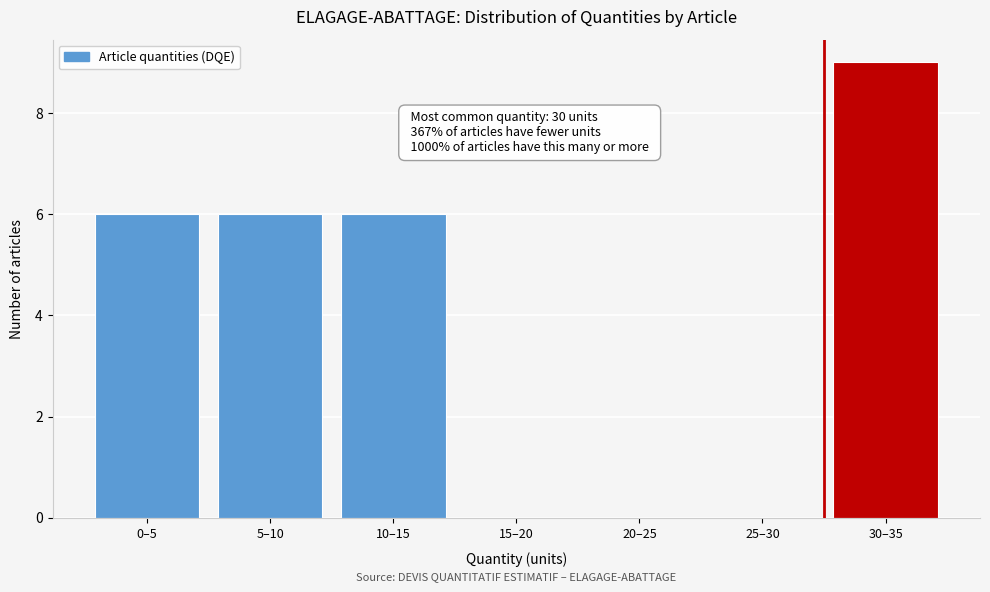

Reading left to right, list all the values displayed in this chart.

0–5=6	5–10=6	10–15=6	15–20=0	20–25=0	25–30=0	30–35=9